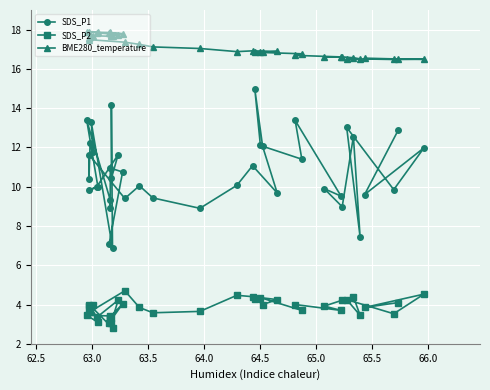

Which series has the largest total across all categories?

BME280_temperature